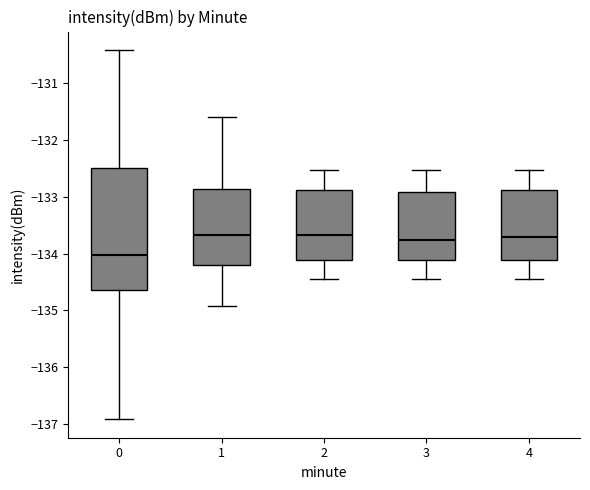

Which box has the lowest median line?

0